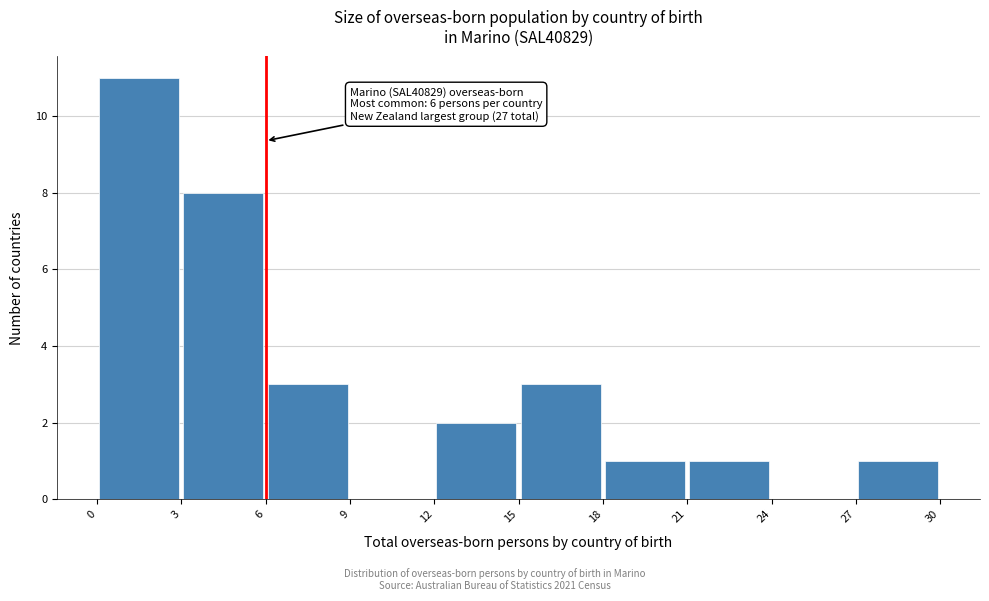

Over which range of the x-axis is the bar tallest?

0 to 3